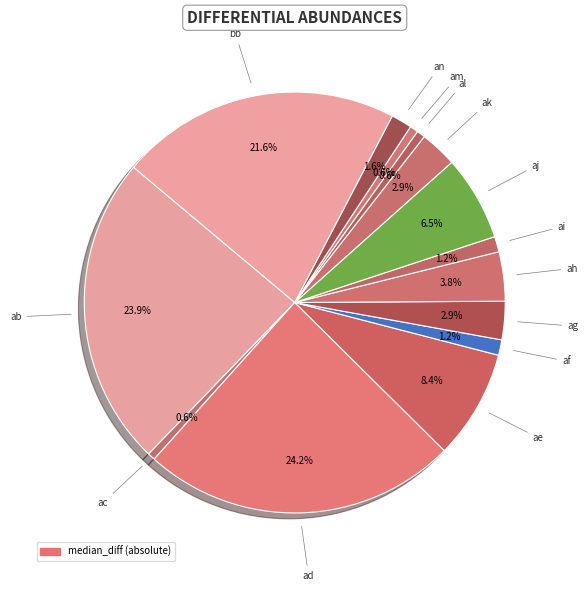

How many slices are in this pie chart?

14